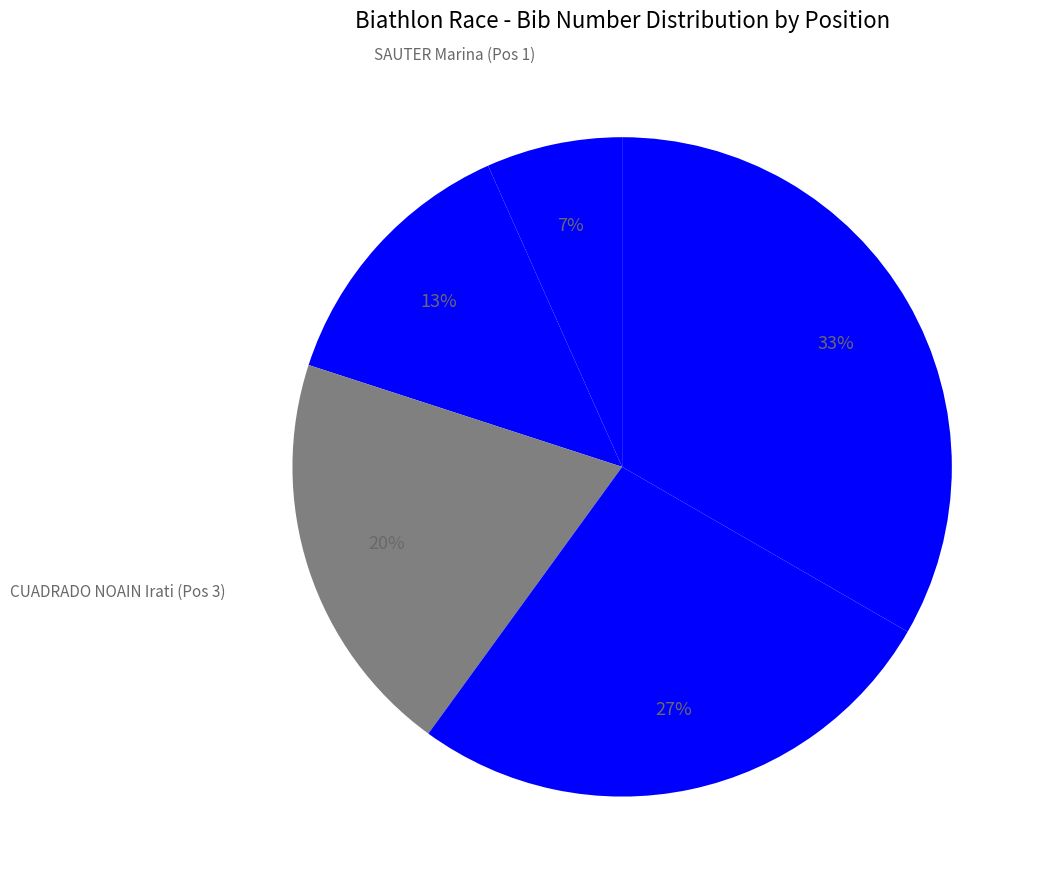

Rank the categories by value from highest to lowest.

THOMPSON Katherine (Pos 5), SMITH Emily (Pos 4), CUADRADO NOAIN Irati (Pos 3), KASTL Selina Marie (Pos 2), SAUTER Marina (Pos 1)